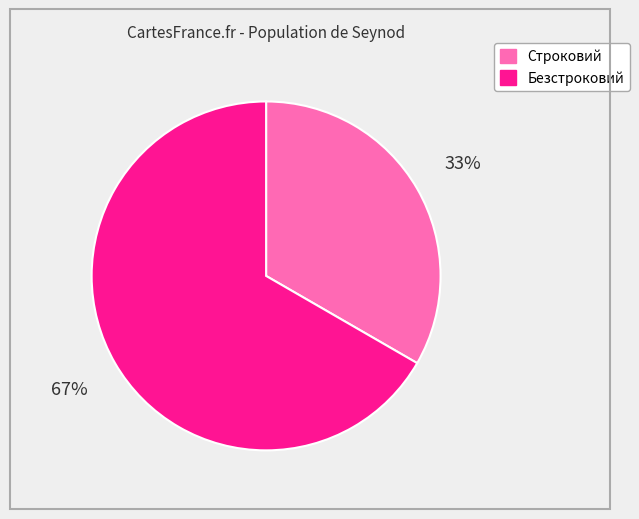

To the nearest percent, what is the combined percentage of Безстроковий and Строковий?

100%